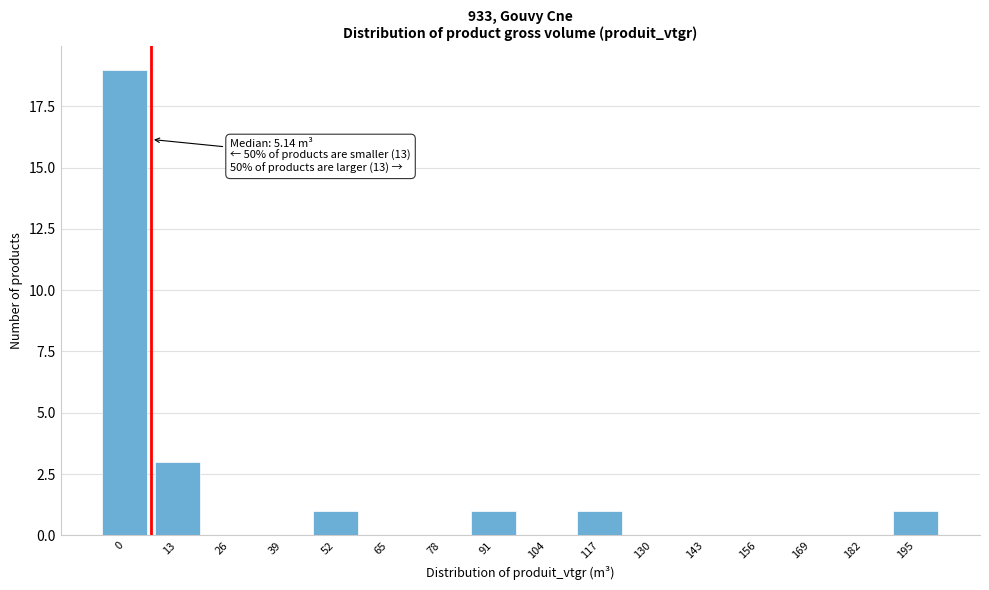

The value at 13 is 3. True or false?

True